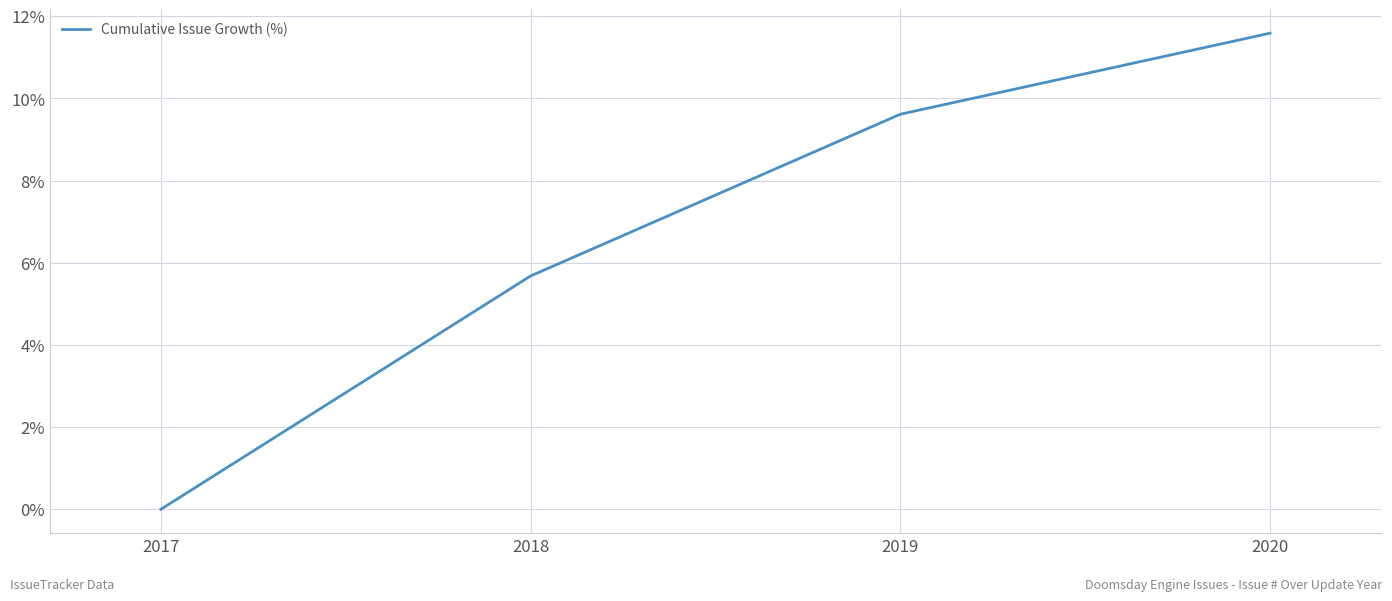

How many values are below 9?

2